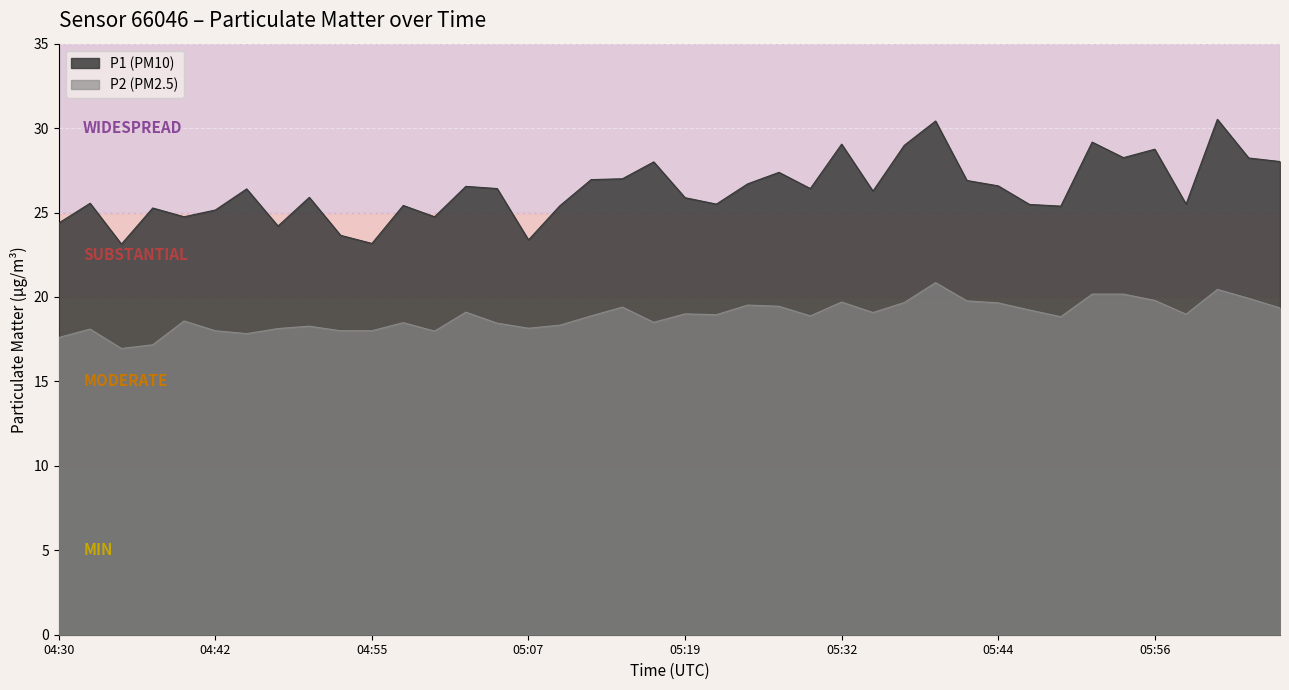

What is the difference between the P1 values at 04:55 and 06:04?

5.1